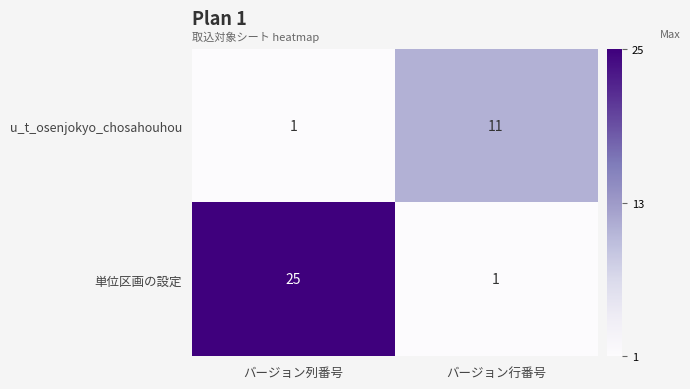

Between バージョン列番号 and バージョン行番号, which series saw the biggest shift?

単位区画の設定